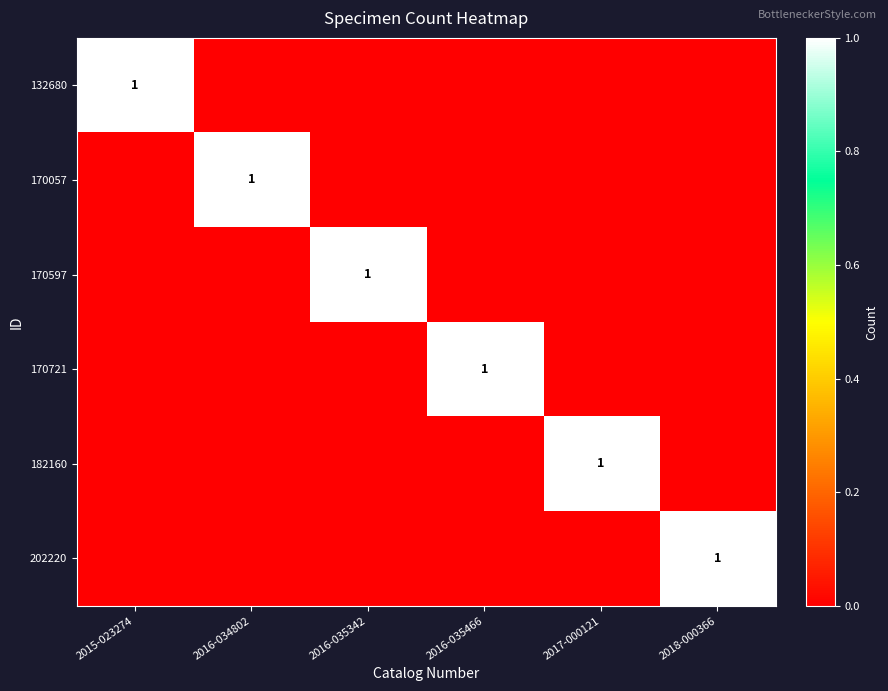

The 170057 series shows 0 at 2016-034802. True or false?

False